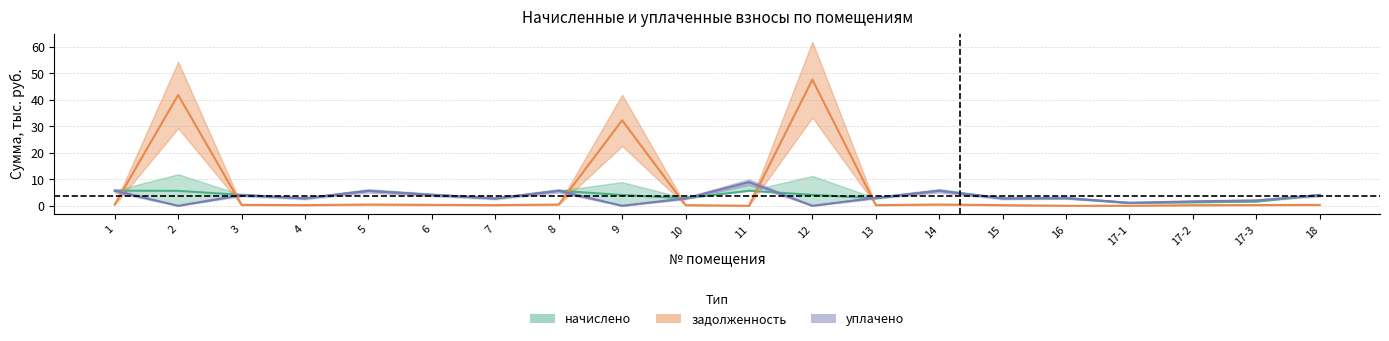

What is the difference between the maximum and minimum values in the задолженность series?

47.7